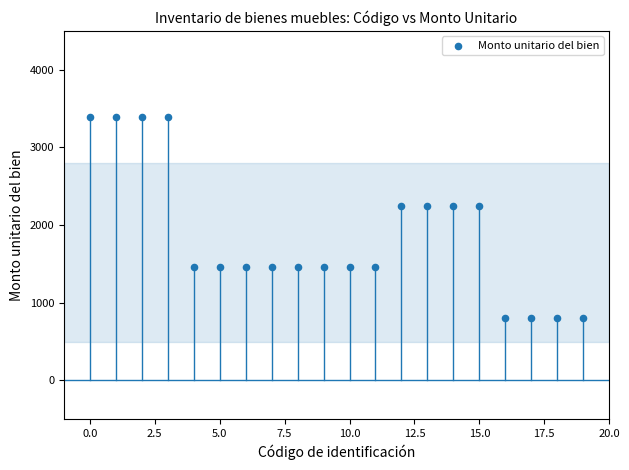

What is the range of Y values (max minus min)?

2583.3